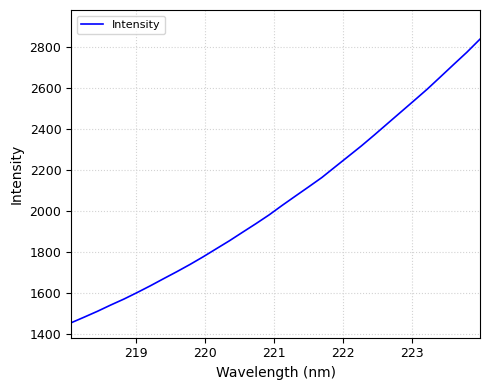

What is the difference between the maximum and minimum values?

1381.5